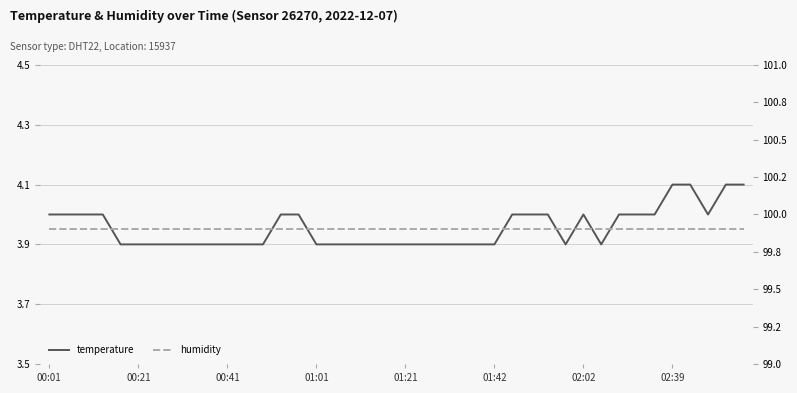

The temperature series shows 3.9 at 01:21. True or false?

True